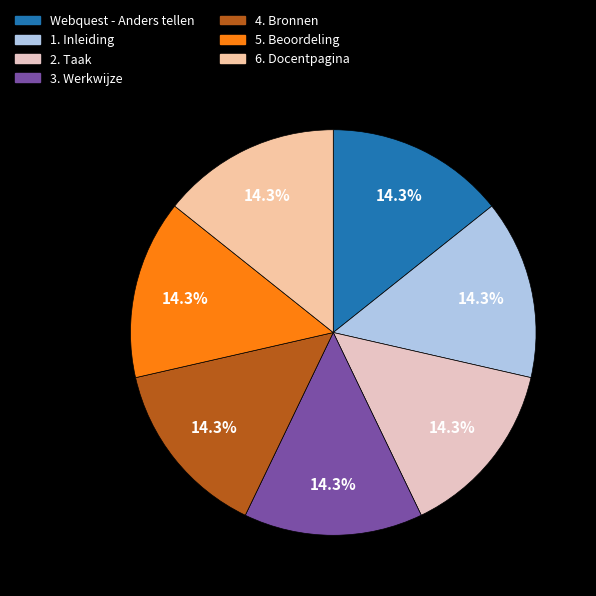

How many segments does this pie chart have?

7